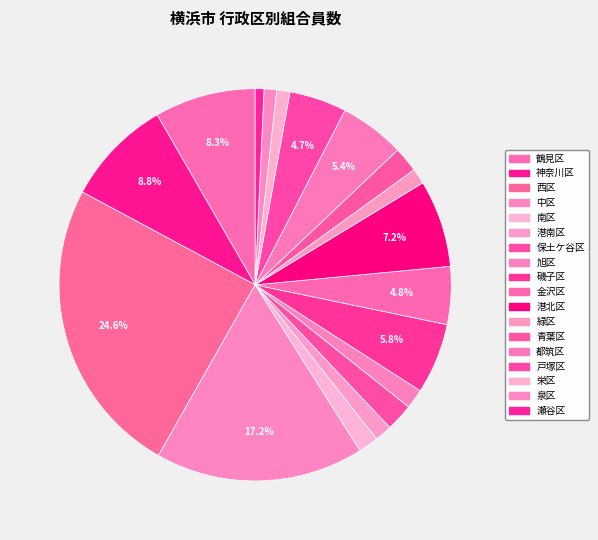

Is 金沢区 the majority of the pie?

No